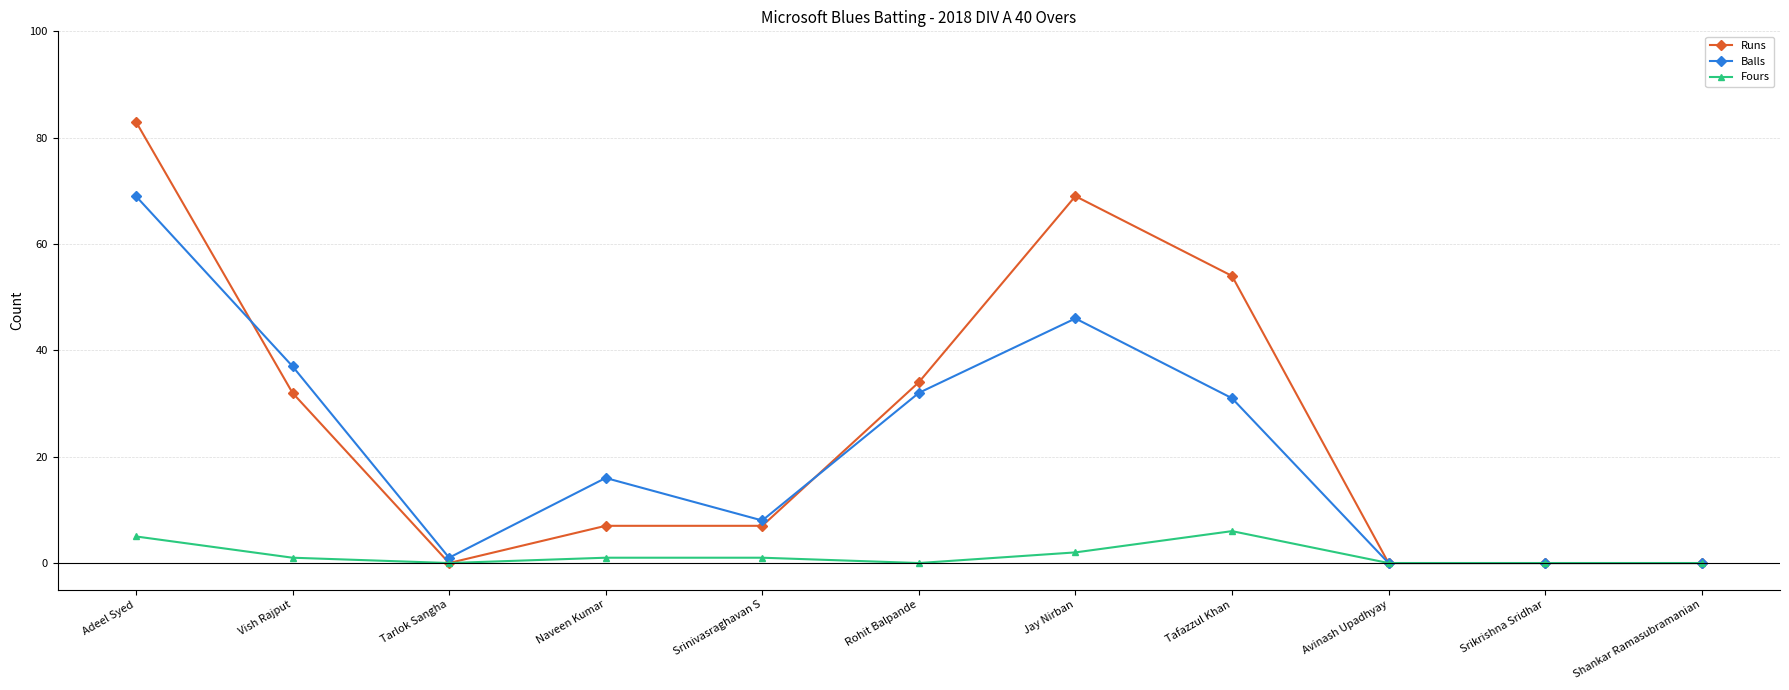

What is the sum of all Balls values?

240